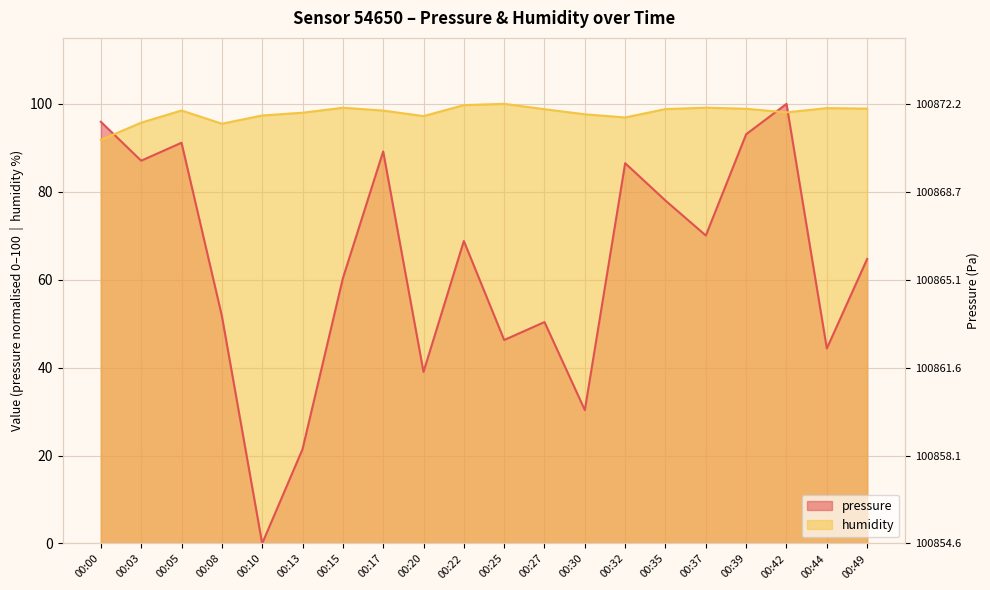

What is the average value of the humidity series?

97.9